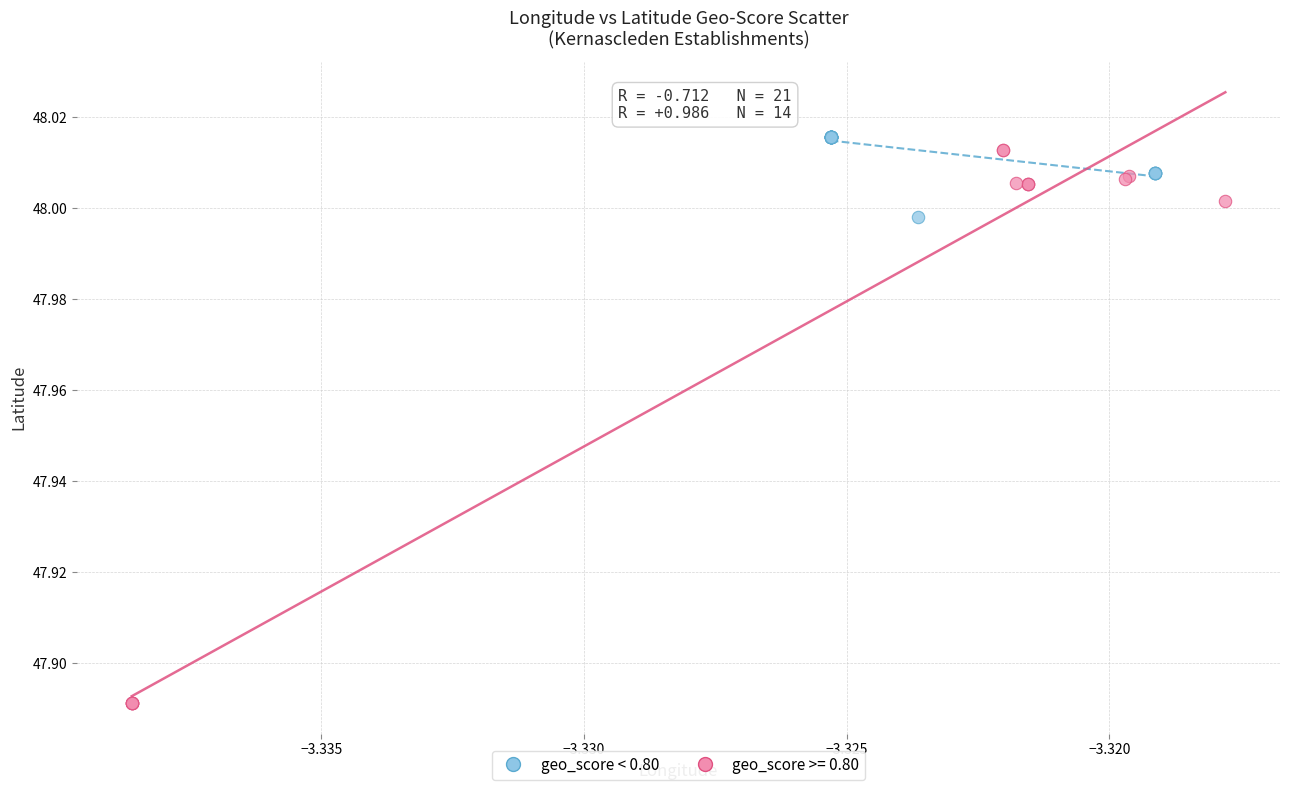

What are all the series names shown in the legend?

geo_score < 0.80, geo_score >= 0.80